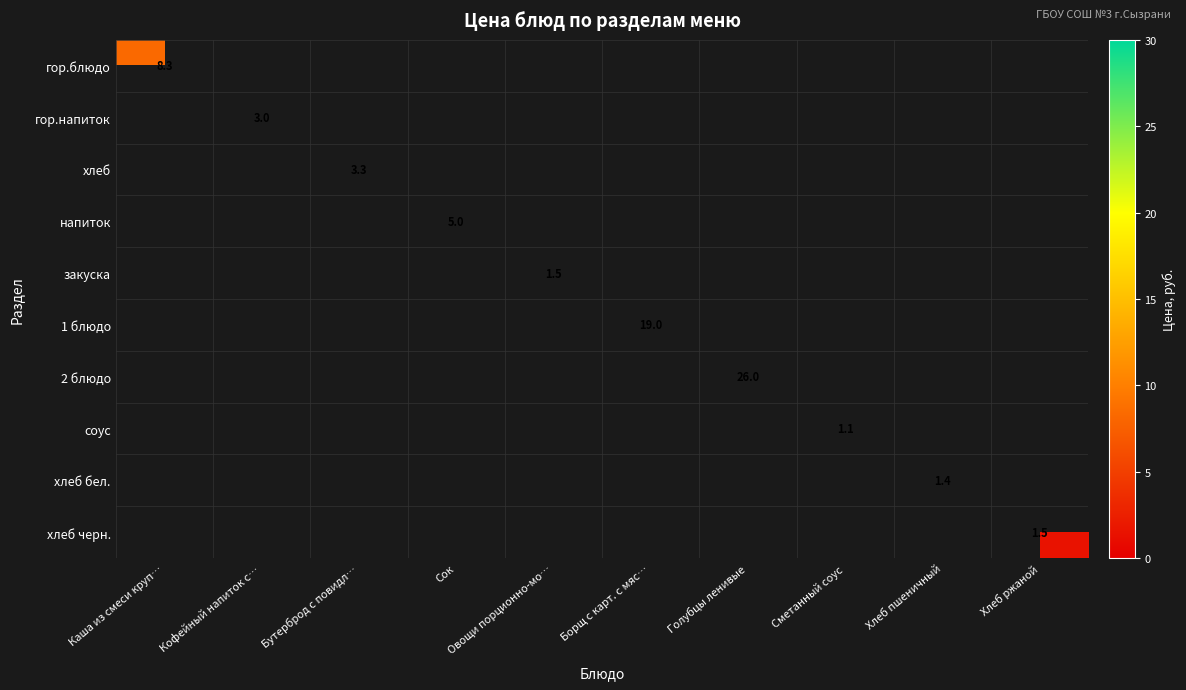

Is it true that гор.напиток equals 0.7 at Кофейный напиток с…?

False